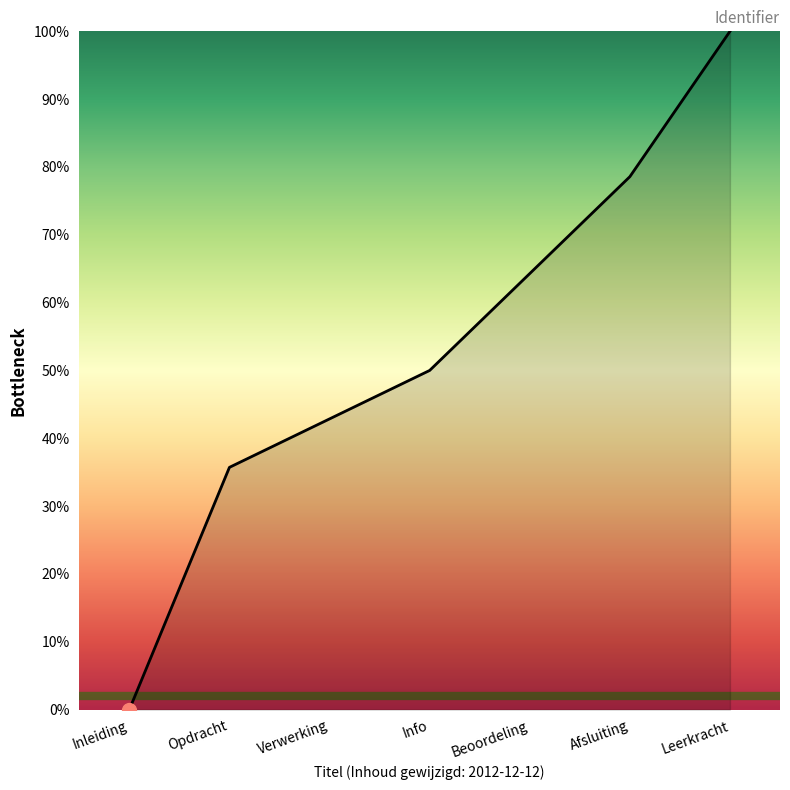

Rank the categories by value from highest to lowest.

Leerkracht, Afsluiting, Beoordeling, Info, Verwerking, Opdracht, Inleiding